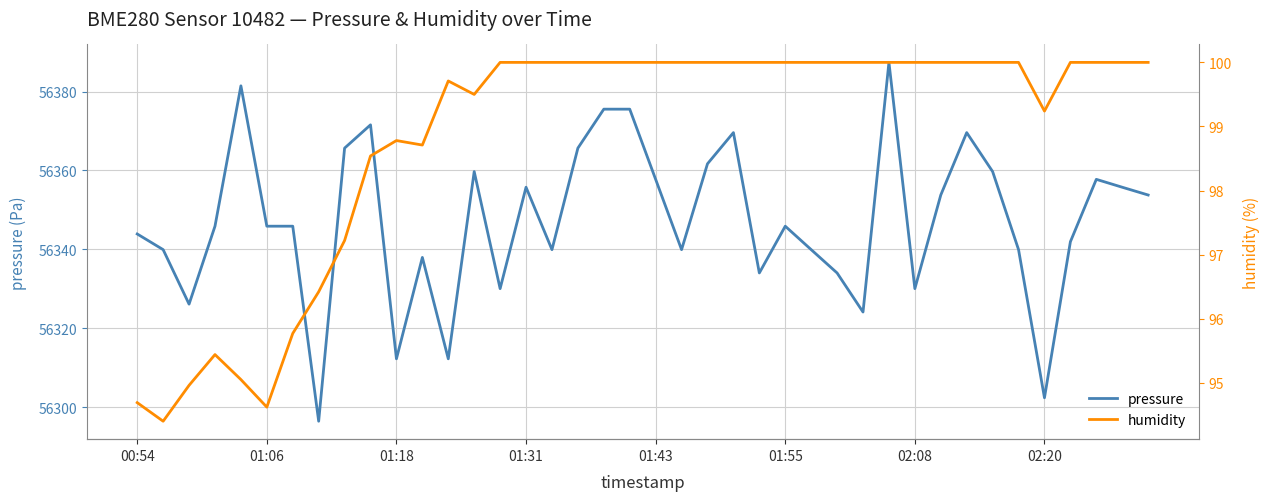

Is it true that pressure equals 56345.9 at 01:55?

True